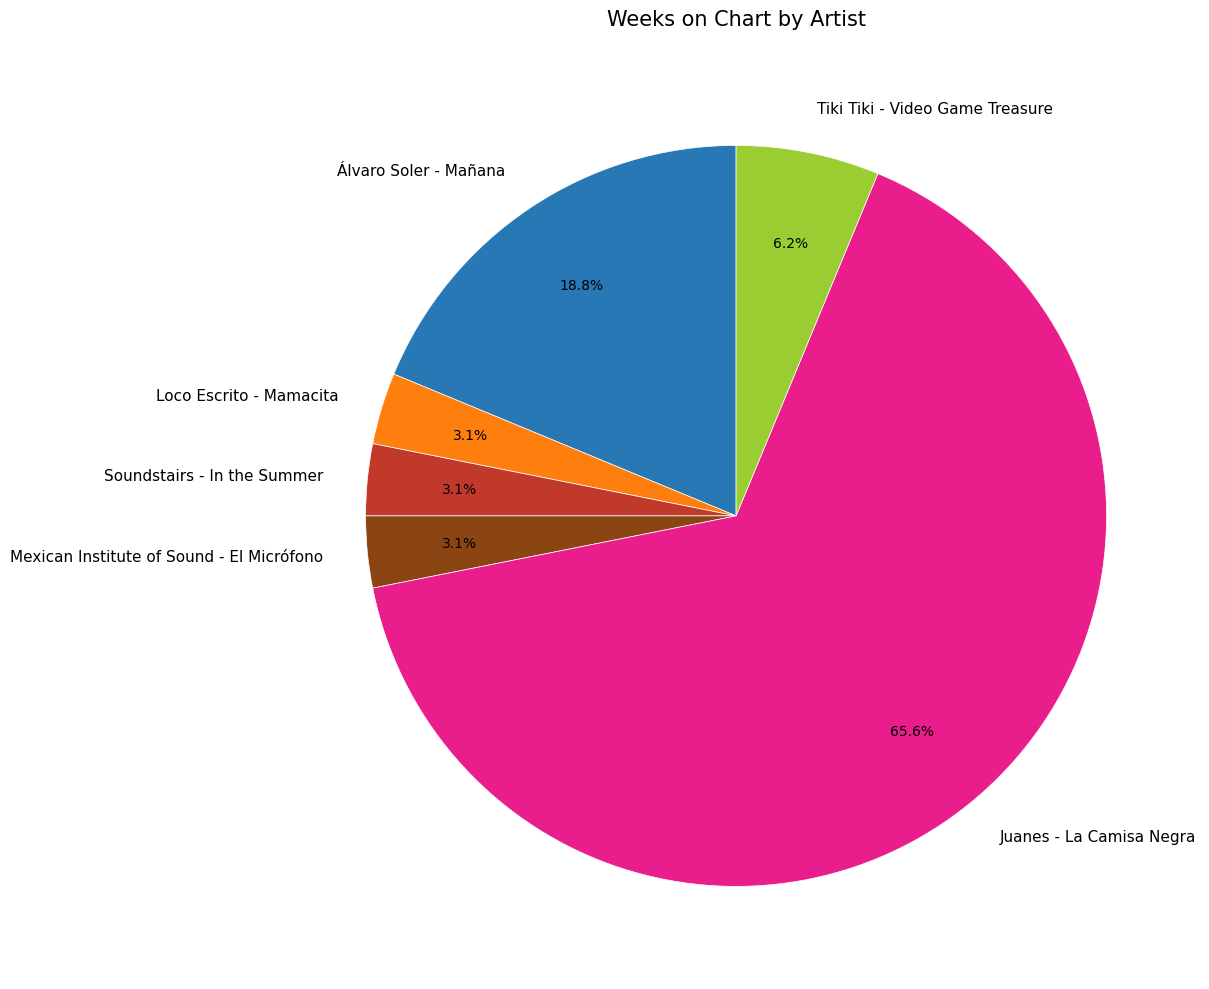

What is the total percentage of Tiki Tiki - Video Game Treasure and Juanes - La Camisa Negra?

71.9%